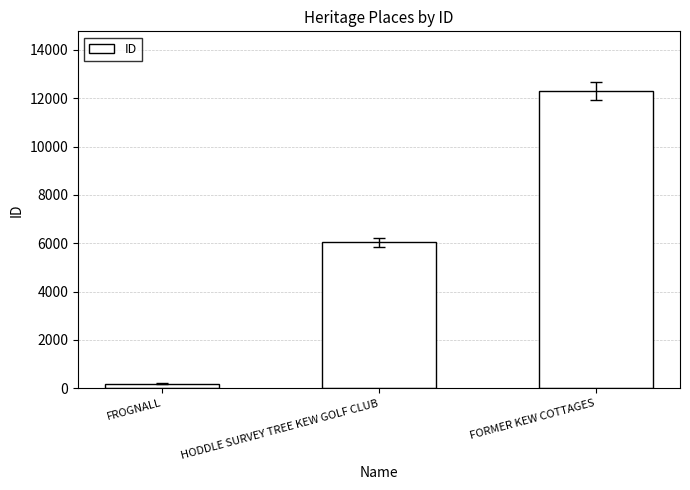

Reading left to right, what are all the values shown in this chart?

199	6049	12309